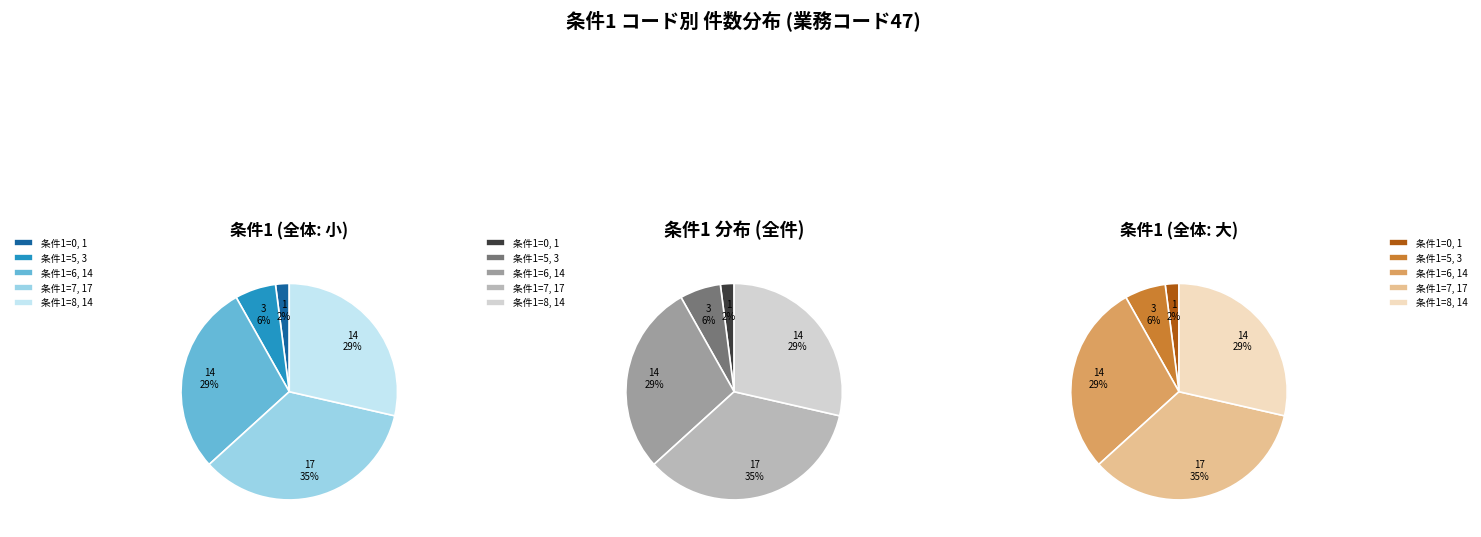

Is it true that 条件1=8 is 37% of the pie?

False